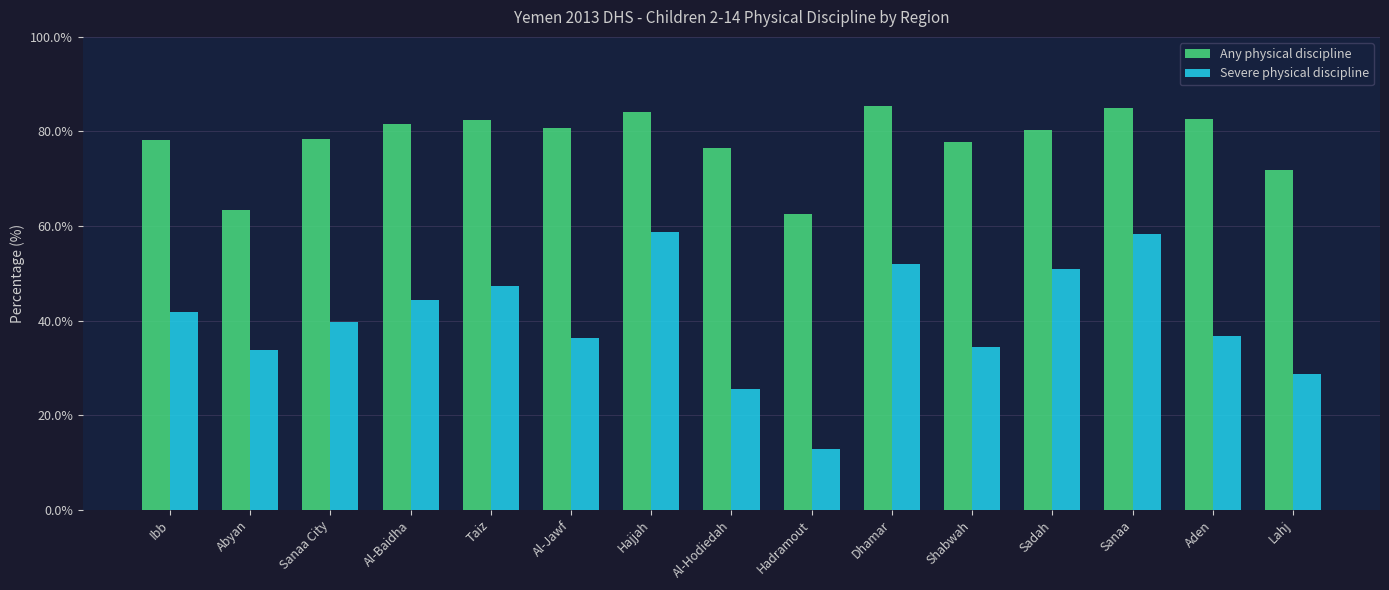

True or false: Any physical discipline has a value of 110.3 at Lahj.

False